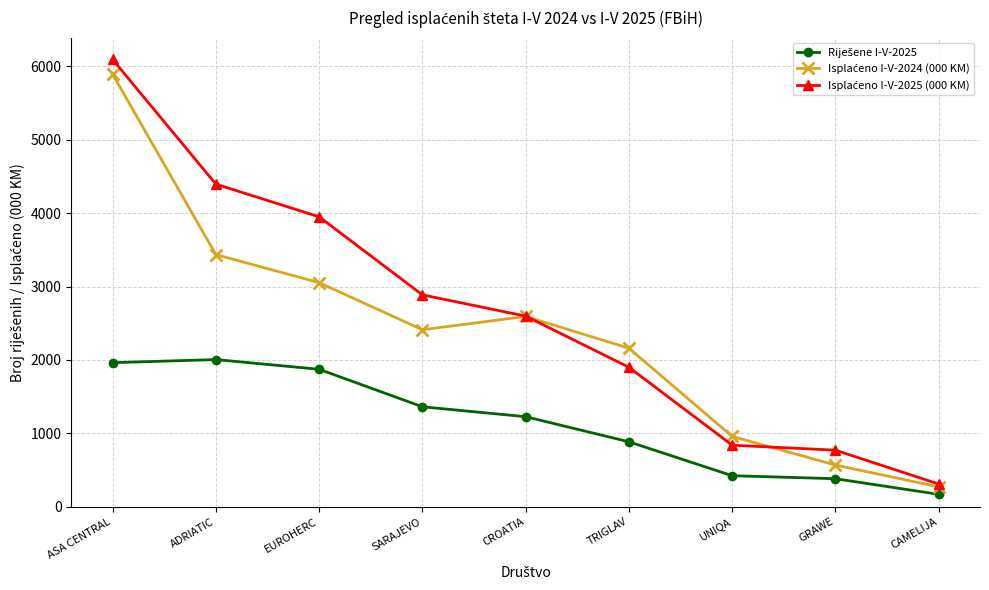

Which label corresponds to the smallest value in the chart?

CAMELIJA